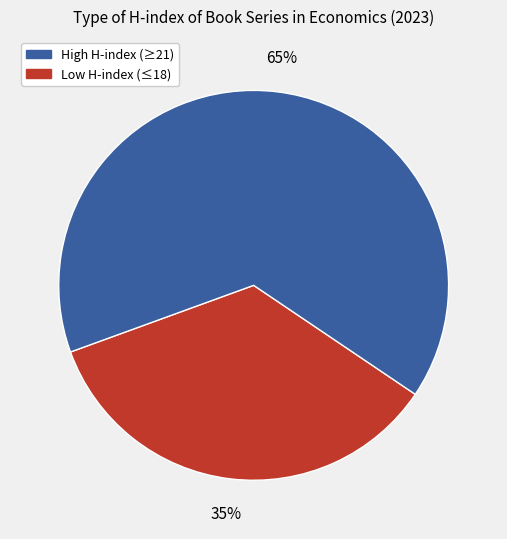

Count the number of slices in the pie.

2